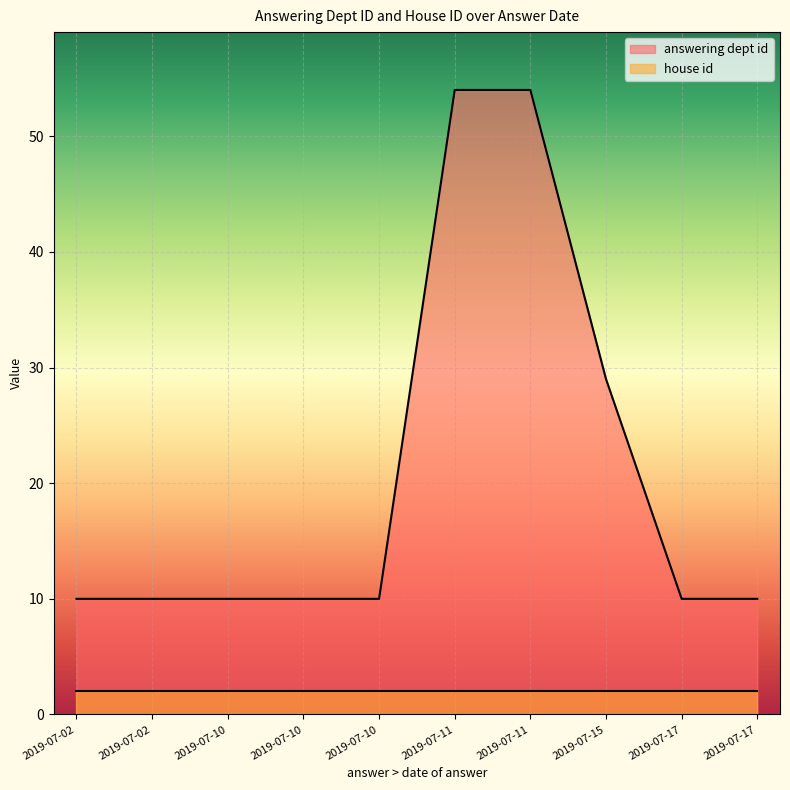

List the labels in order of house id value, smallest first.

2019-07-17, 2019-07-11, 2019-07-11, 2019-07-17, 2019-07-15, 2019-07-10, 2019-07-10, 2019-07-10, 2019-07-02, 2019-07-02